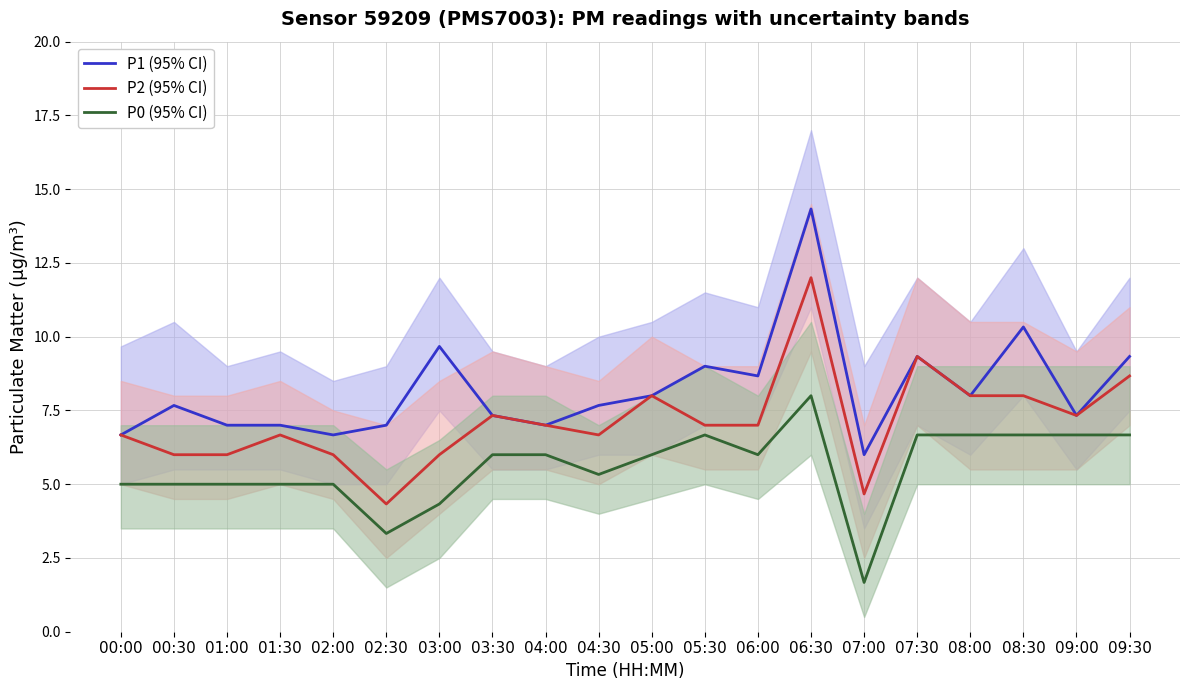

True or false: P0 (95% CI) and P2 (95% CI) intersect in this chart.

False